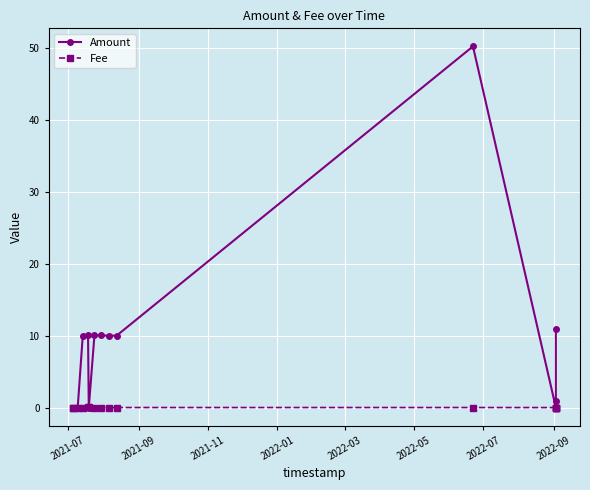

Reading left to right, extract all data points from this chart.

Amount: 0.0	0.0	0.0	10.0	10.1	0.0	10.1	10.1	10.0	10.0	50.3	0.0	1.0	0.0	11.0
Fee: 0.0	0.0	0.0	0.0	0.0	0.0	0.0	0.0	0.0	0.0	0.0	0.0	0.0	0.0	0.0